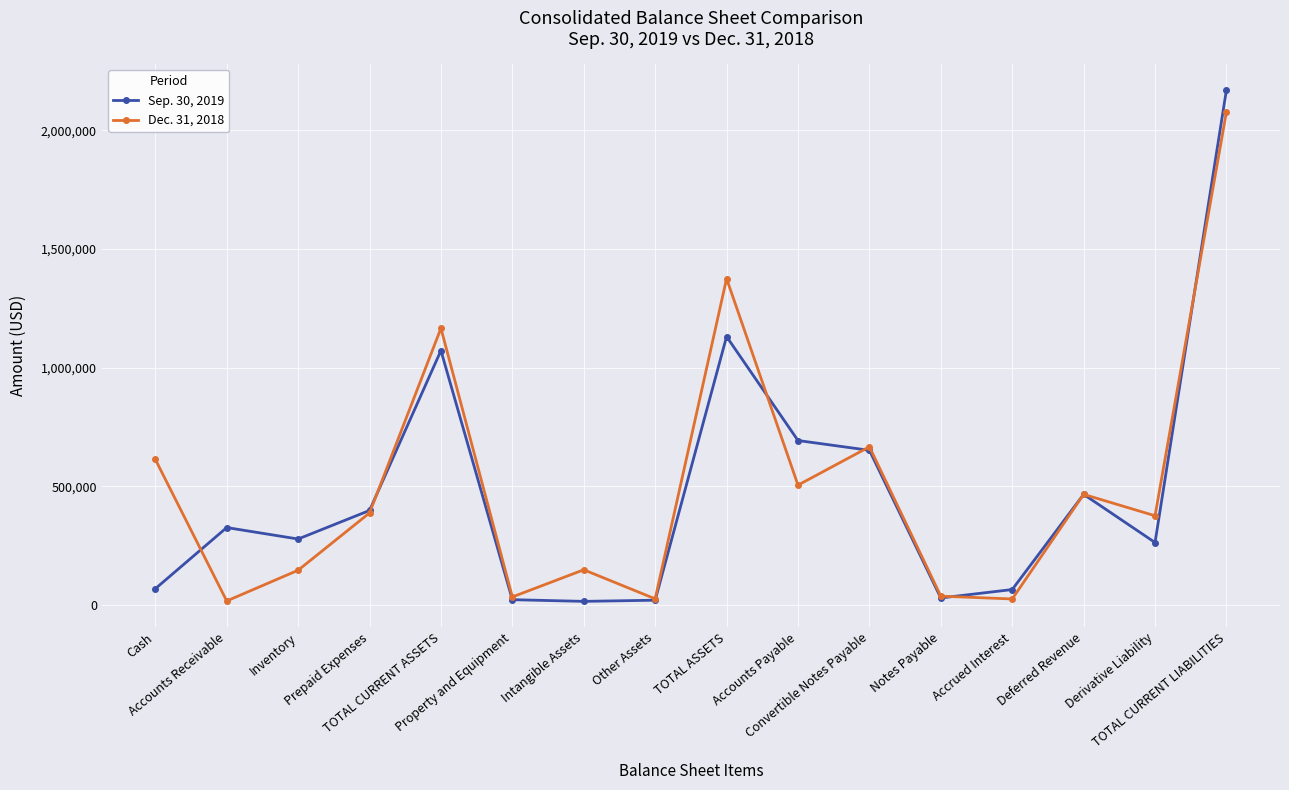

How many lines are shown in the chart?

2